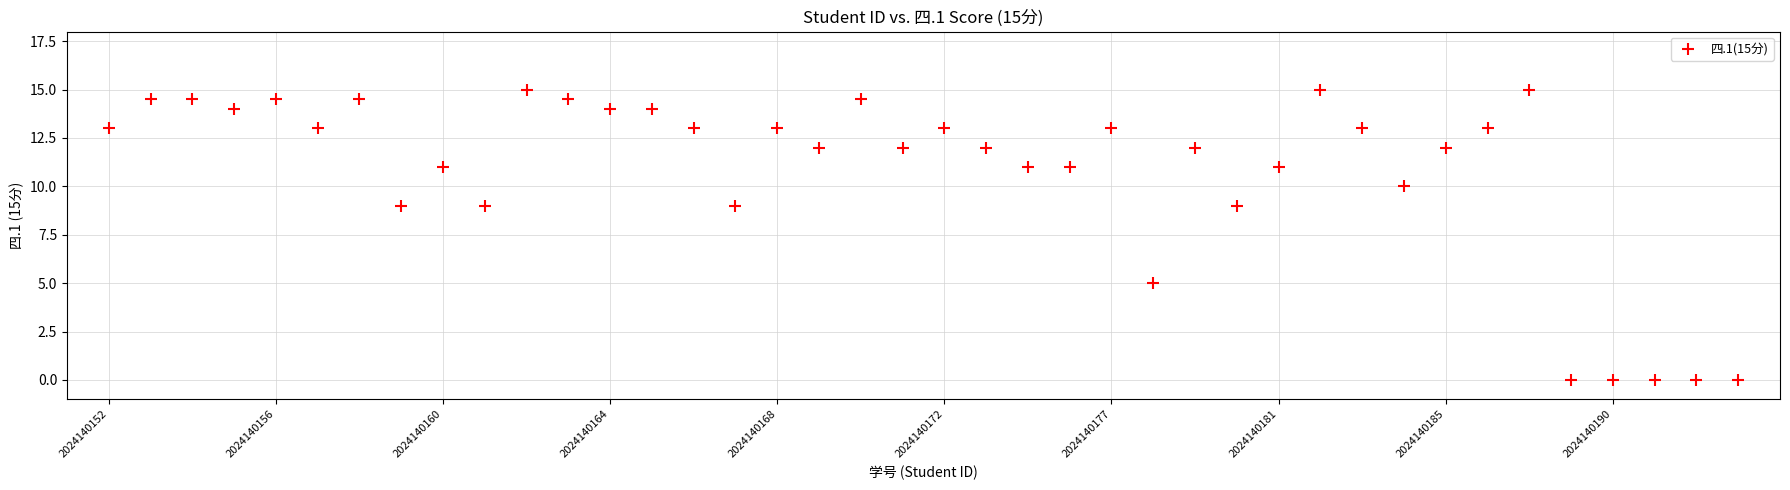

What is the range of Y values (max minus min)?

15.0